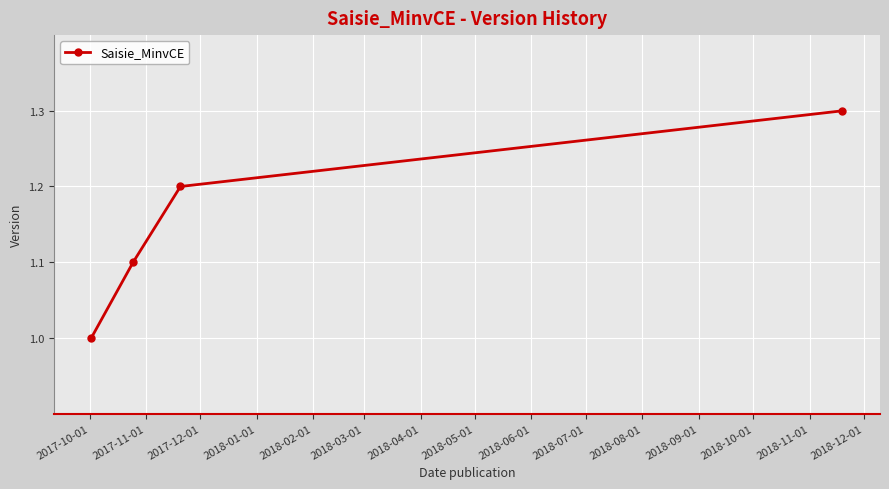

What is the difference between the maximum and minimum values?

0.3